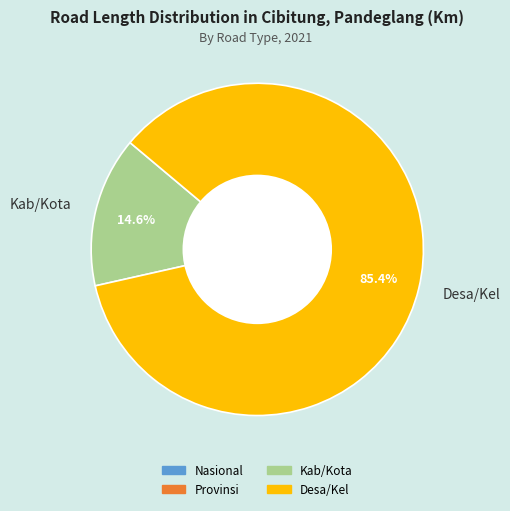

Which has a higher value, Kab/Kota or Desa/Kel?

Desa/Kel